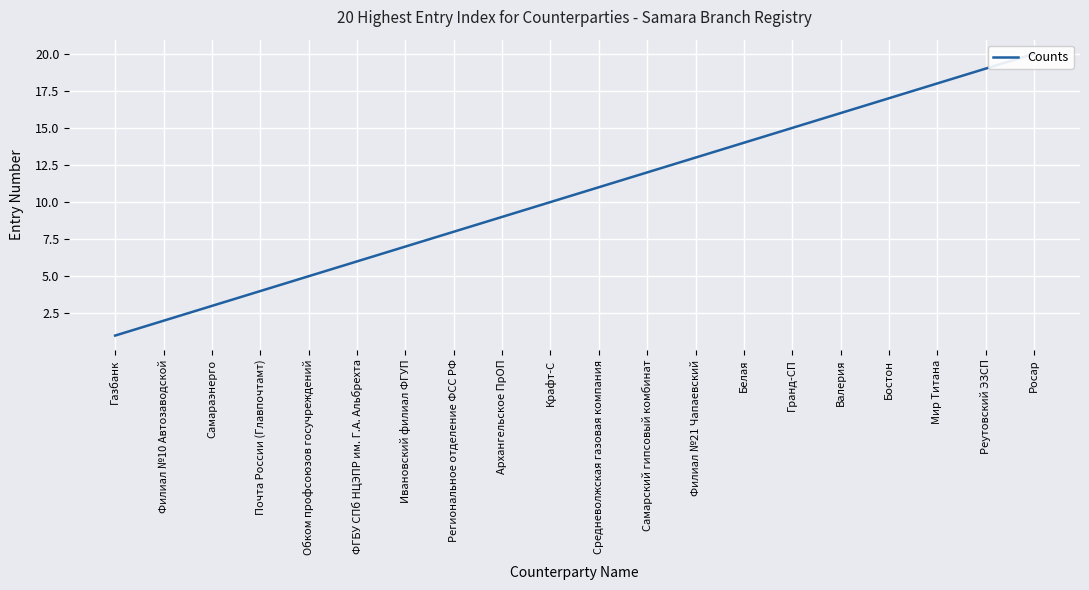

Count the number of data series in this chart.

1